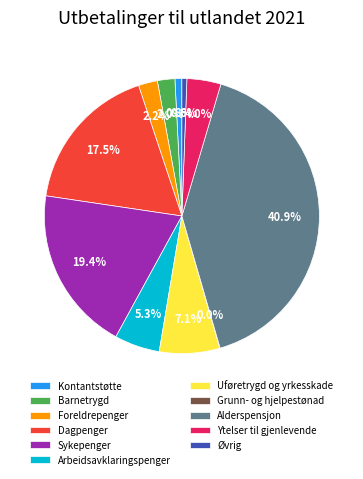

Is Arbeidsavklaringspenger the majority of the pie?

No